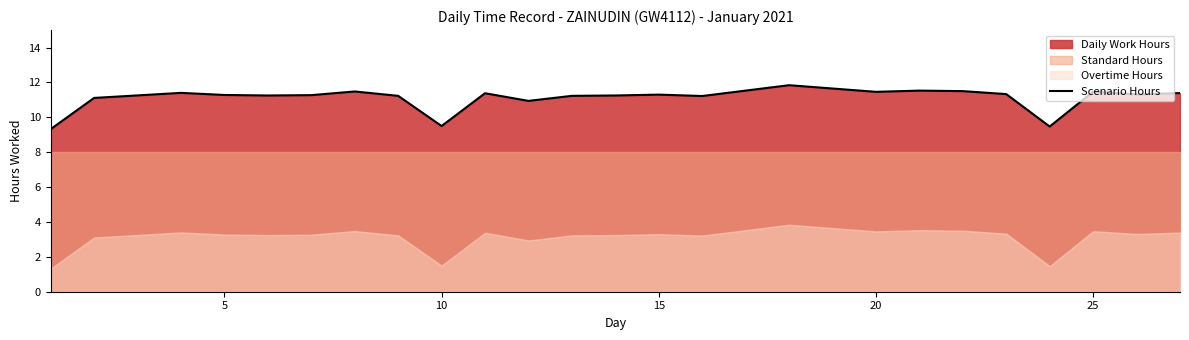

How many interior local peaks (higher than both neighbors) does the data have?

7